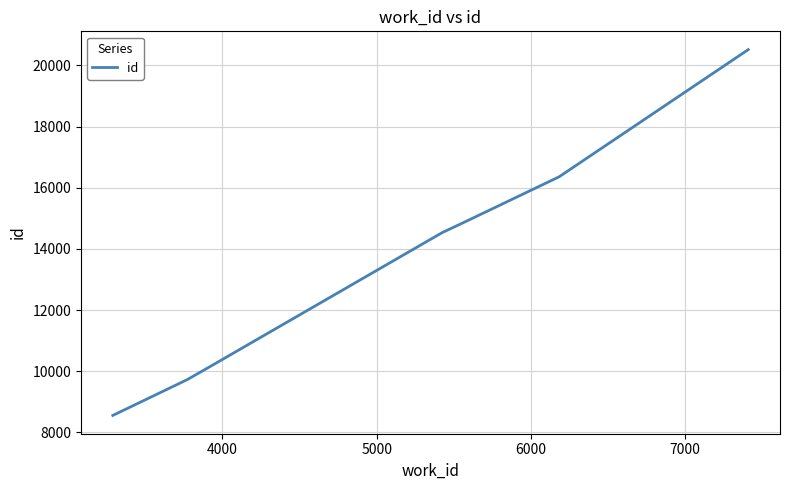

True or false: there are more than 2 points higher than both neighbors.

False